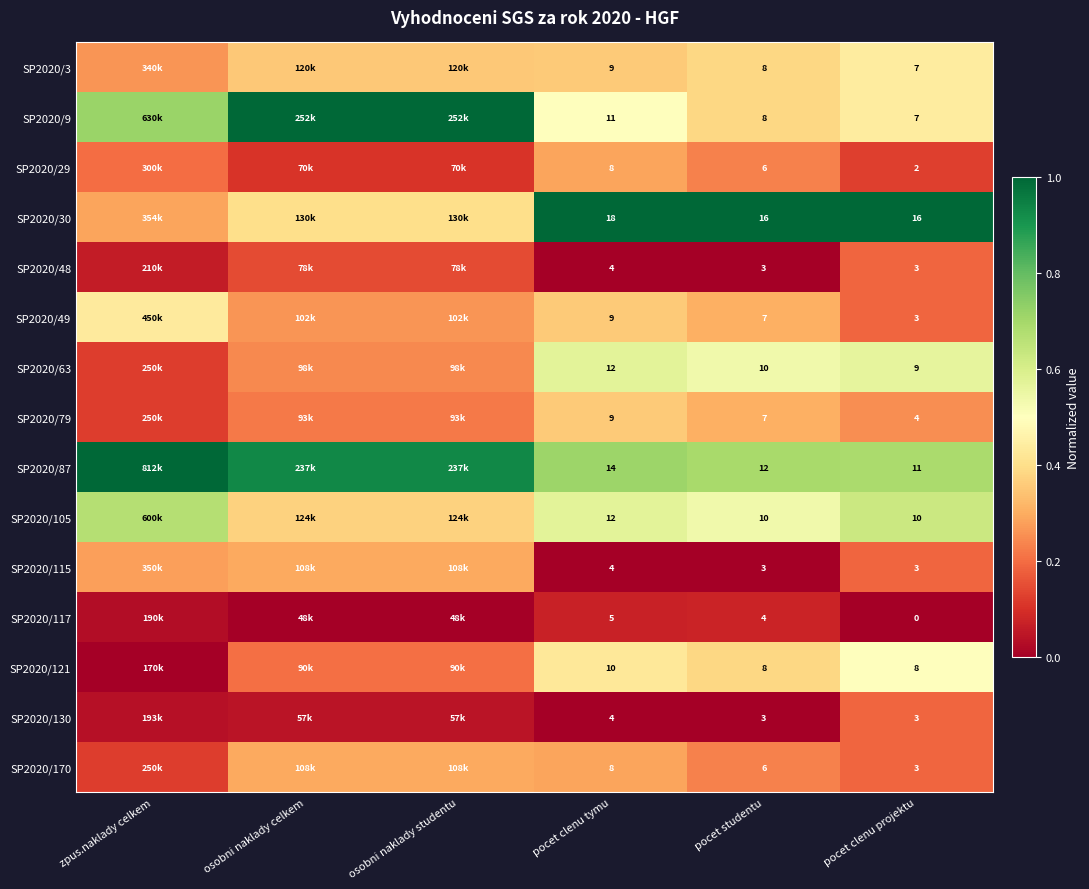

Rank the series by their maximum value, from lowest to highest.

SP2020/117, SP2020/48, SP2020/130, SP2020/29, SP2020/115, SP2020/170, SP2020/79, SP2020/49, SP2020/3, SP2020/121, SP2020/63, SP2020/105, SP2020/9, SP2020/30, SP2020/87